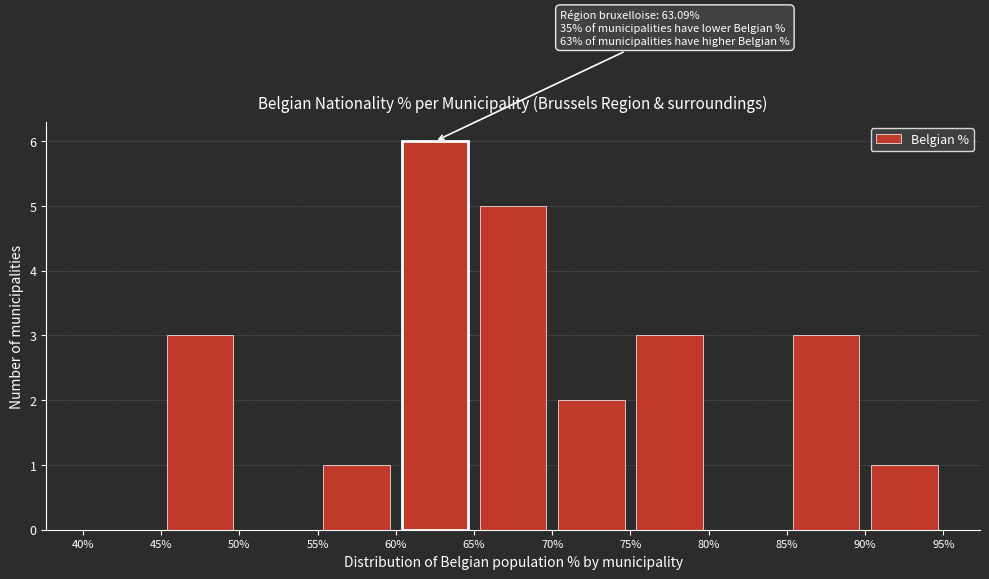

Over which range of the x-axis is the bar tallest?

60% to 65%